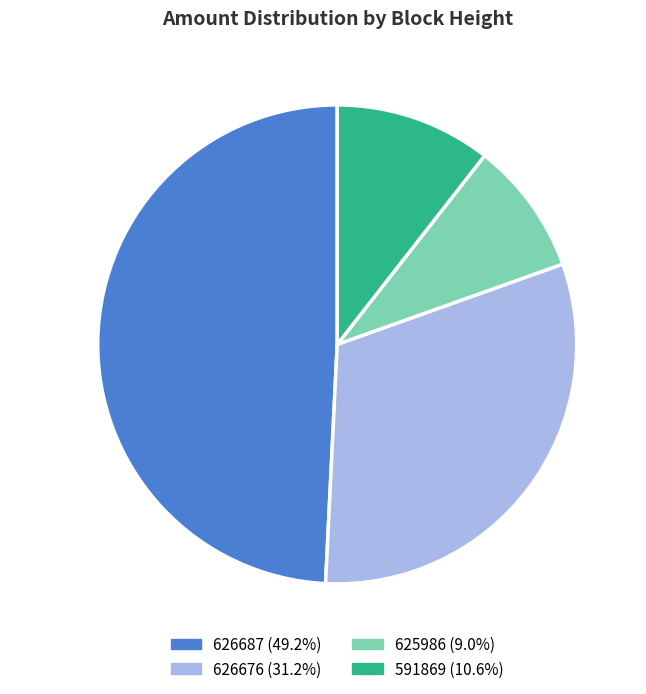

Does any single category account for the majority?

No